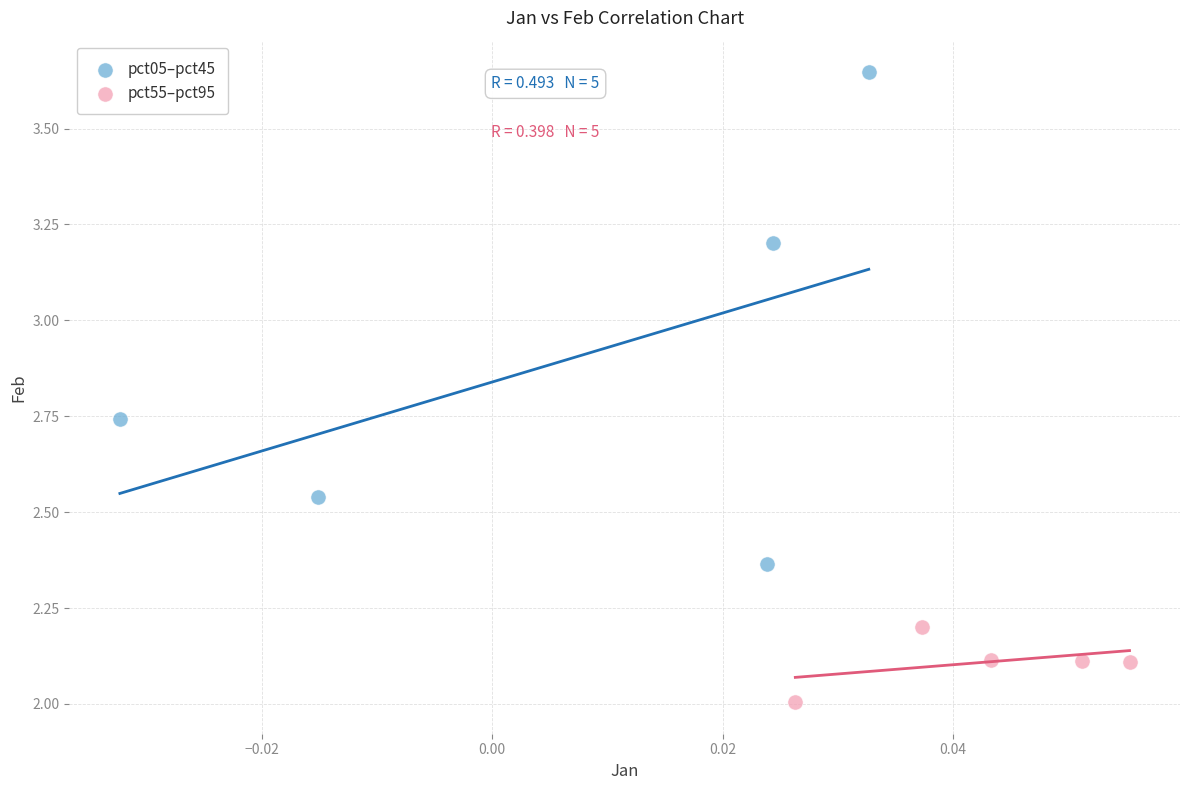

Which series contains the lowest Y value?

pct55–pct95